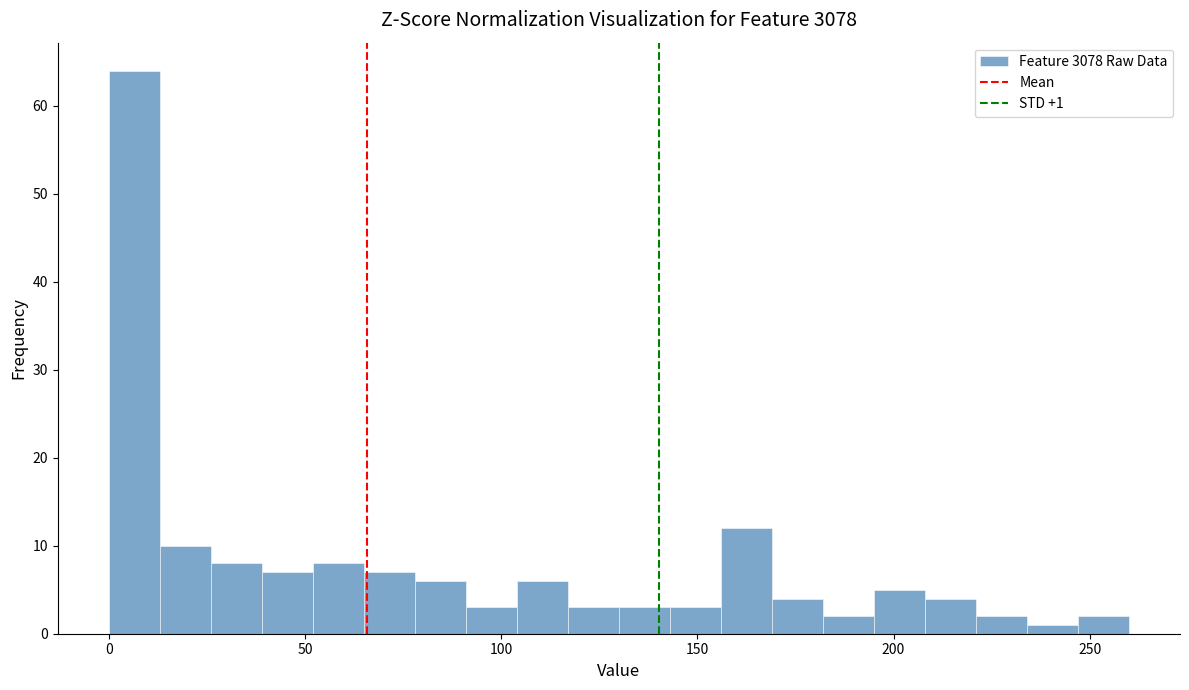

Read against the x-axis, roughly where is the centre of the tallest bar?

5